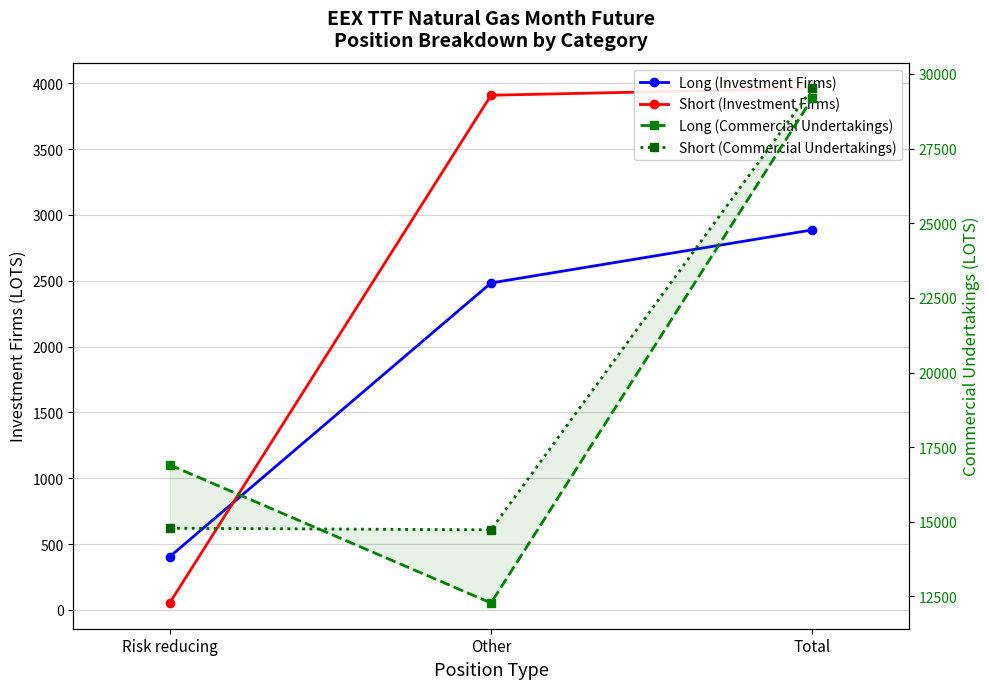

How many distinct data groups are displayed?

4